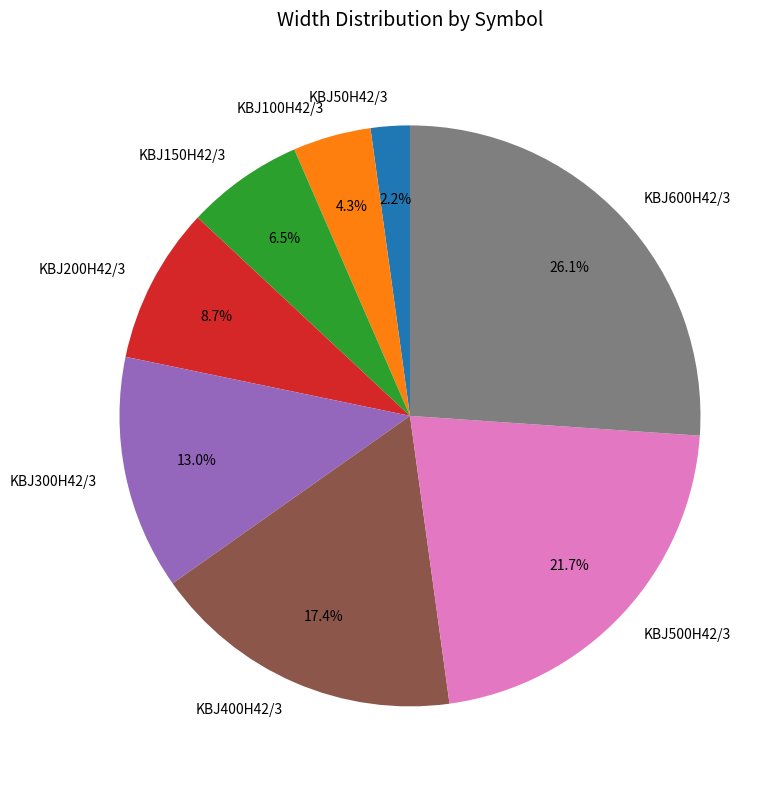

What is the total percentage of KBJ600H42/3 and KBJ500H42/3?

47.8%